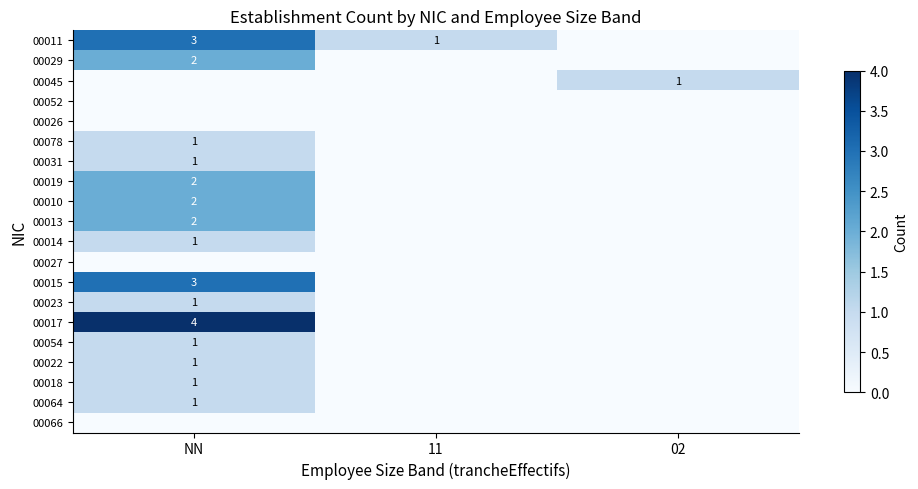

True or false: 00023 has a value of 2 at NN.

False